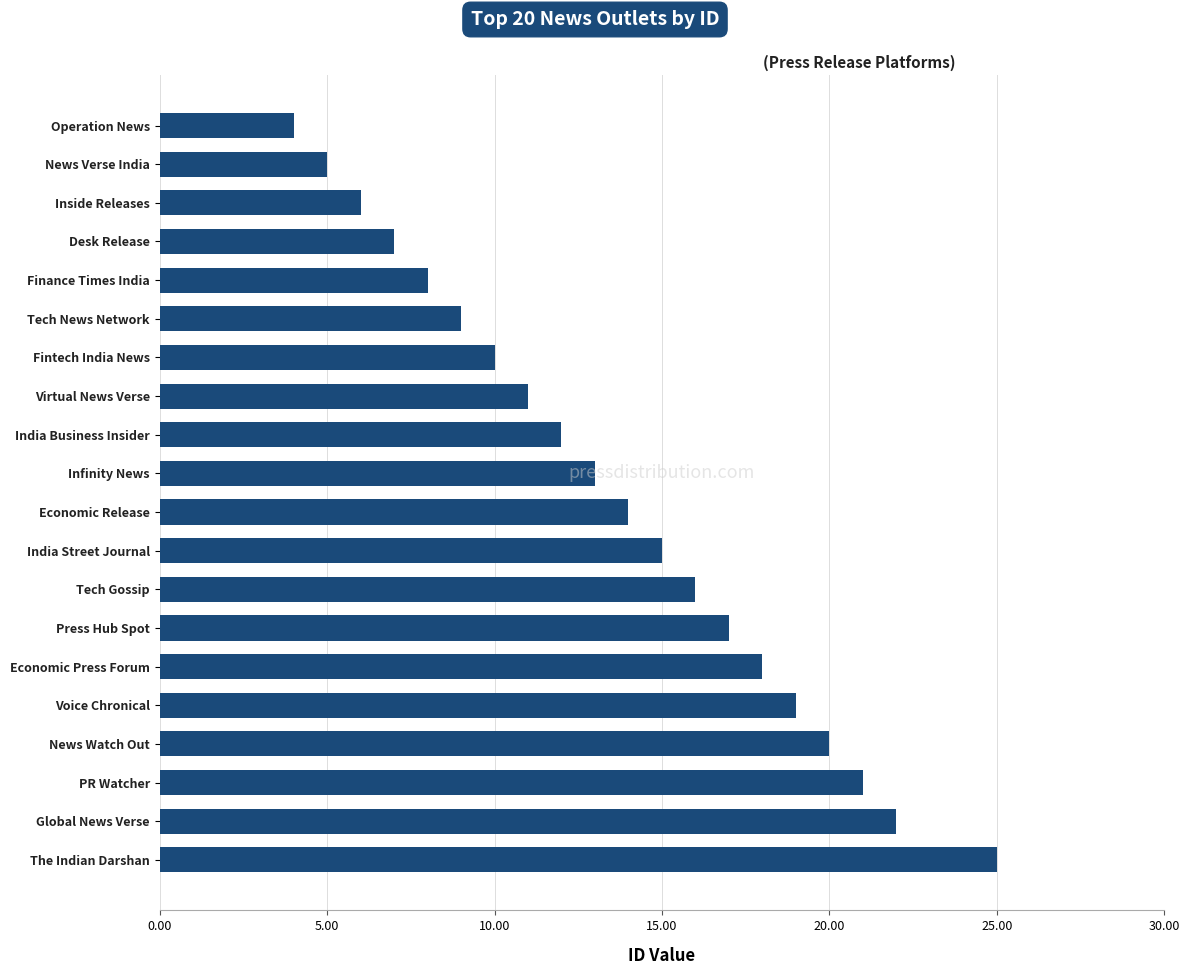

Approximately how many times larger is the value at Press Hub Spot compared to Infinity News?

1.3